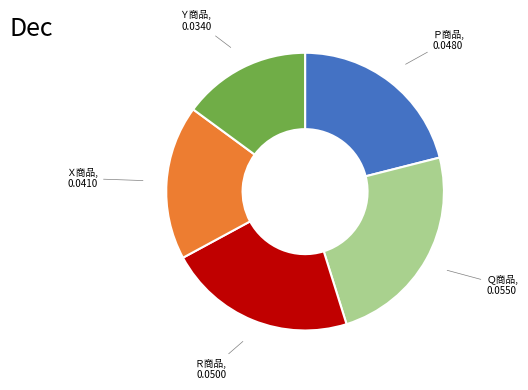

Is there a majority slice in this chart?

No